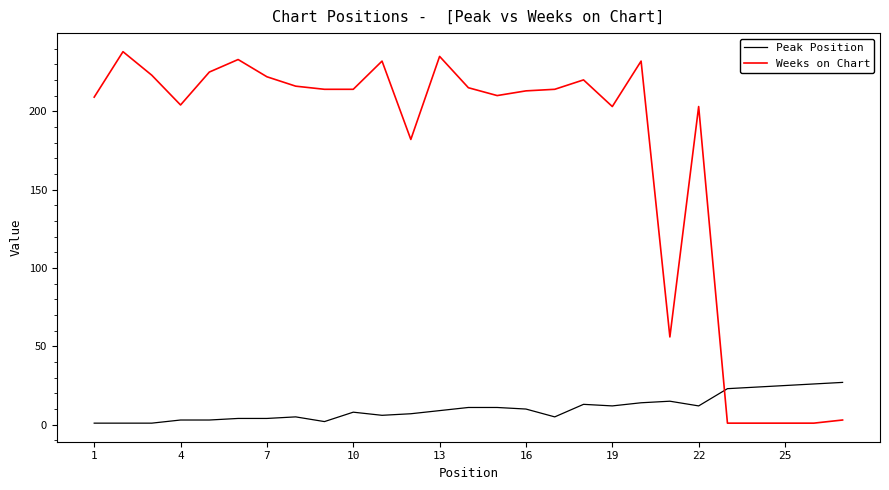

Rank the series by their average value, from highest to lowest.

Weeks on Chart, Peak Position